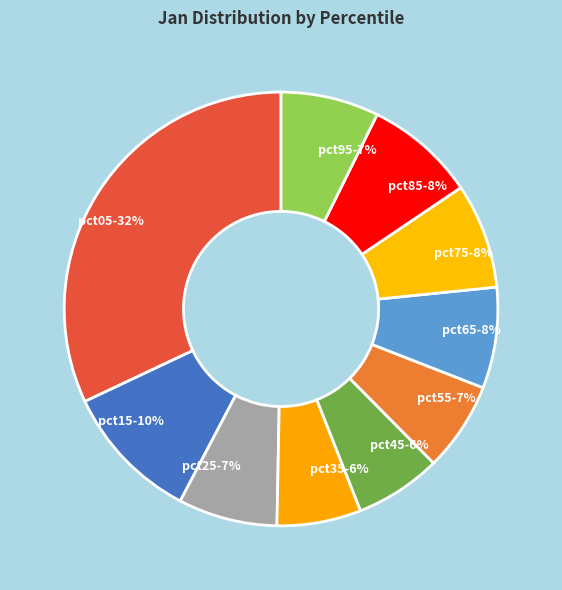

How many slices are in this pie chart?

10